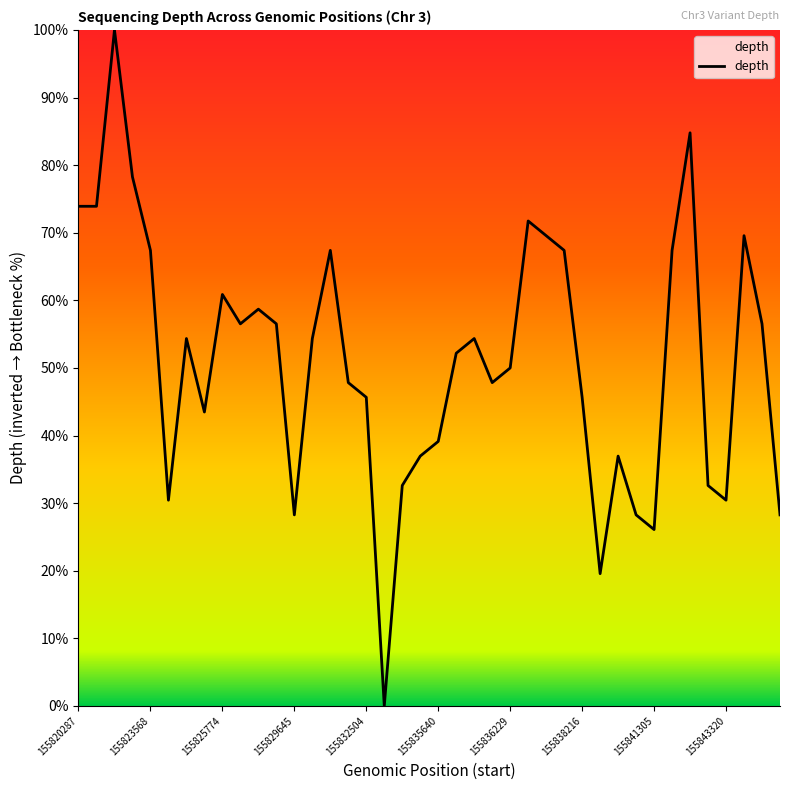

What is the difference between the maximum and minimum values?

100.0